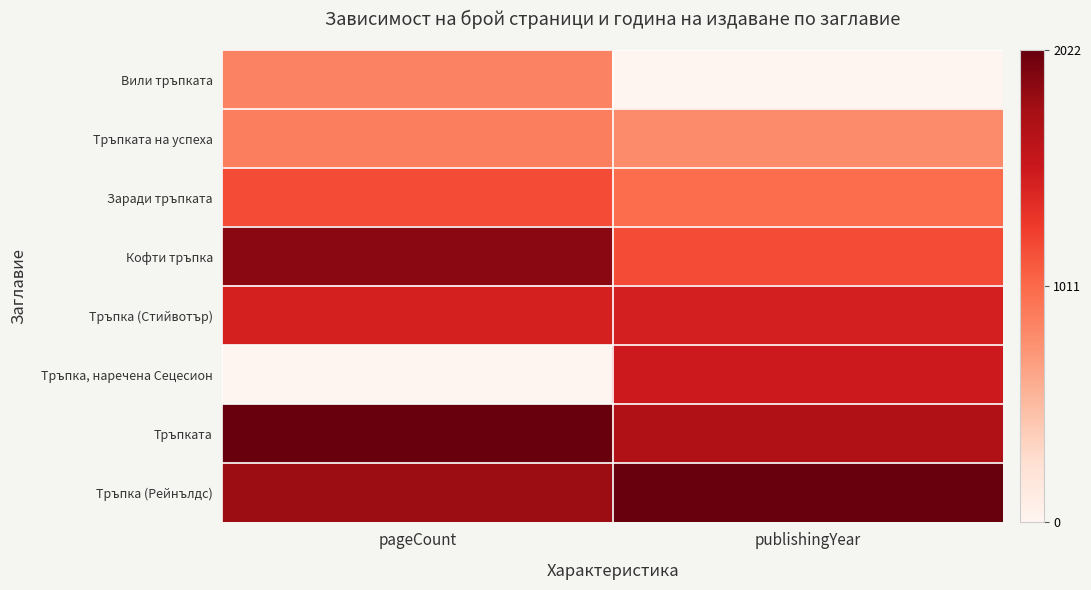

Which series has the widest spread of values?

Тръпка, наречена Сецесион